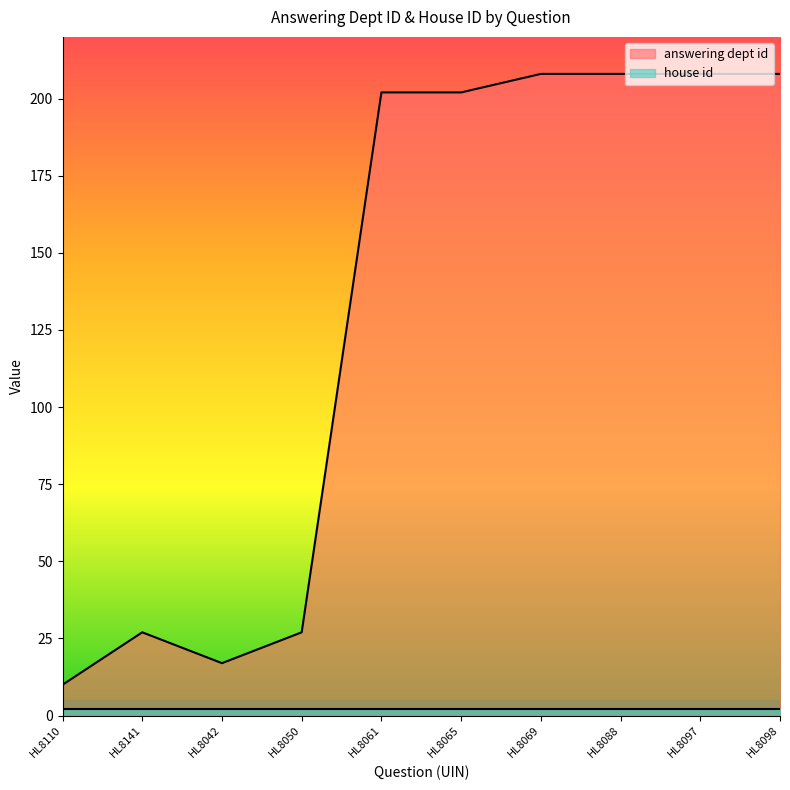

True or false: the data has more than 2 interior local peaks.

False